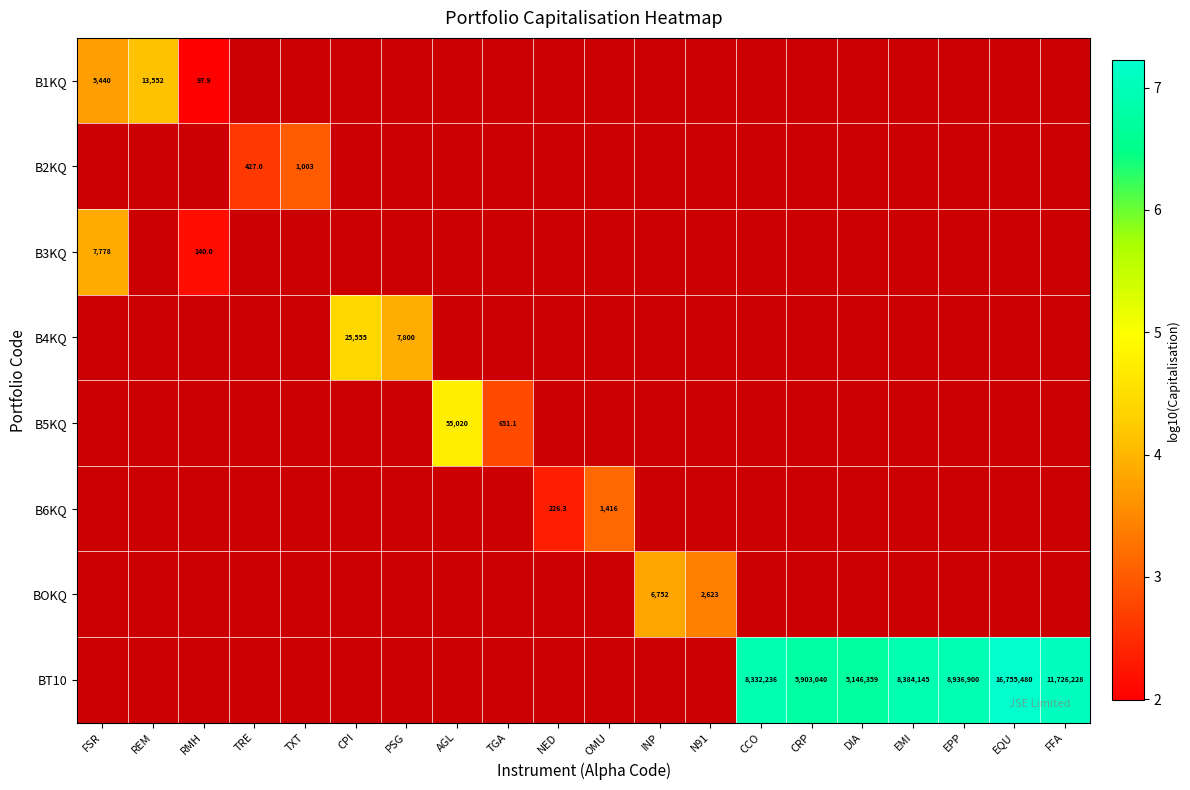

What value does the B2KQ series have at TRE?

2.6